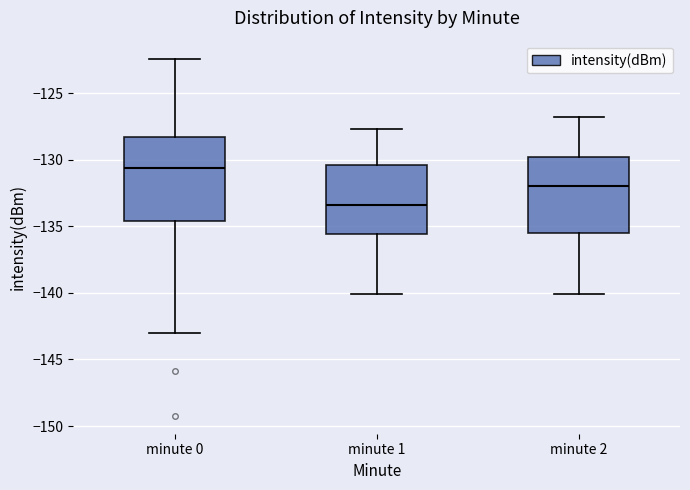

Which box is the tallest, from its lower edge to its upper edge?

minute 0